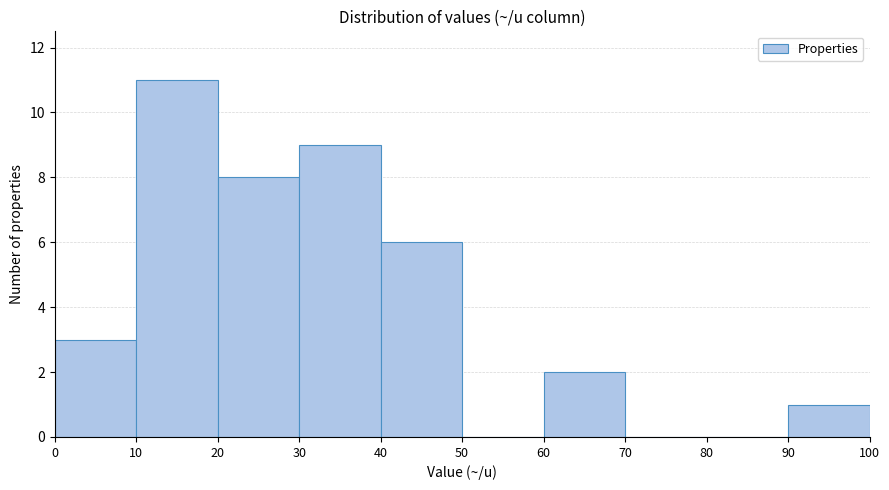

Reading left to right, transcribe this chart: for each bar, give the range it covers on the x-axis and its height. The values are not printed on the chart, so give them approximately, as read against the axis.

0 to 10: 3
10 to 20: 11
20 to 30: 8
30 to 40: 9
40 to 50: 6
50 to 60: 0
60 to 70: 2
70 to 80: 0
80 to 90: 0
90 to 100: 1